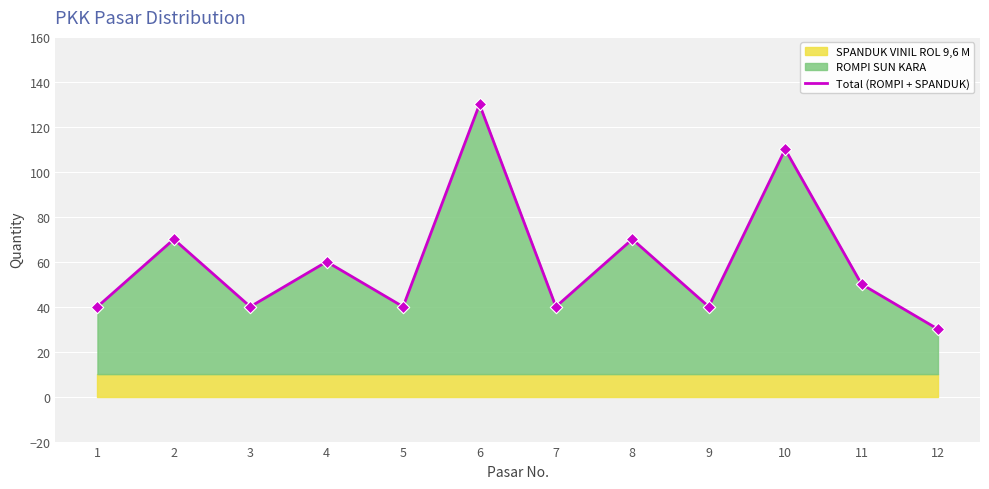

What is the ratio of the value at 11 to the value at 1?

1.2